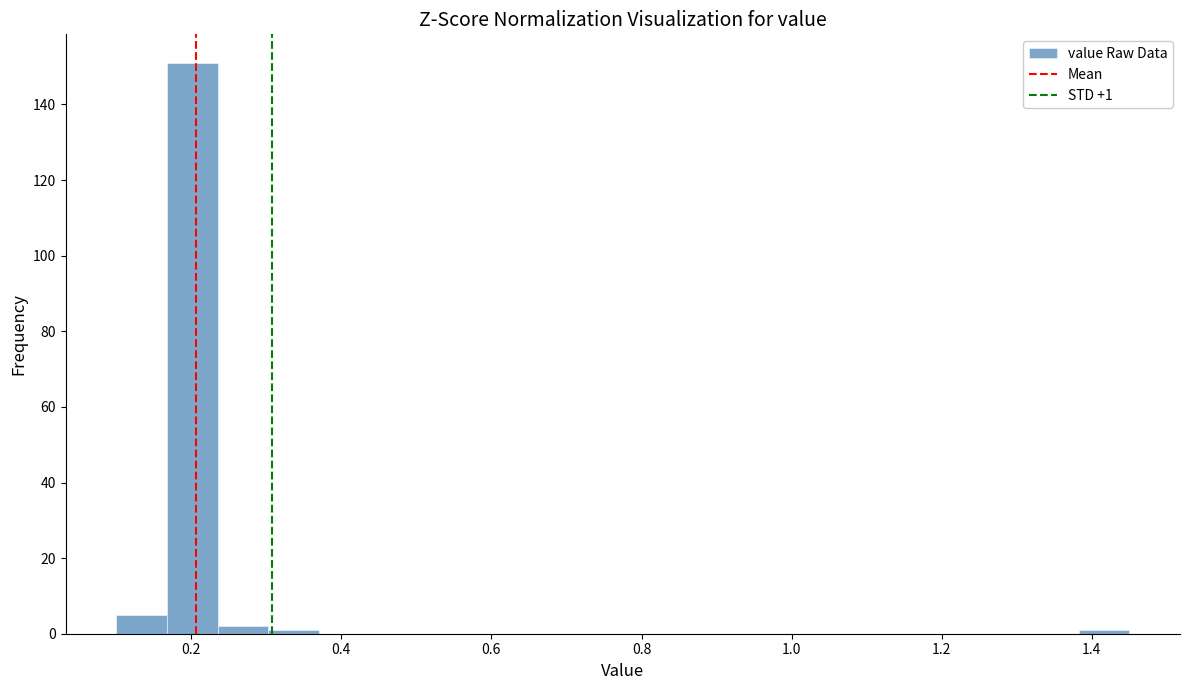

Read against the x-axis, roughly where is the centre of the tallest bar?

0.20